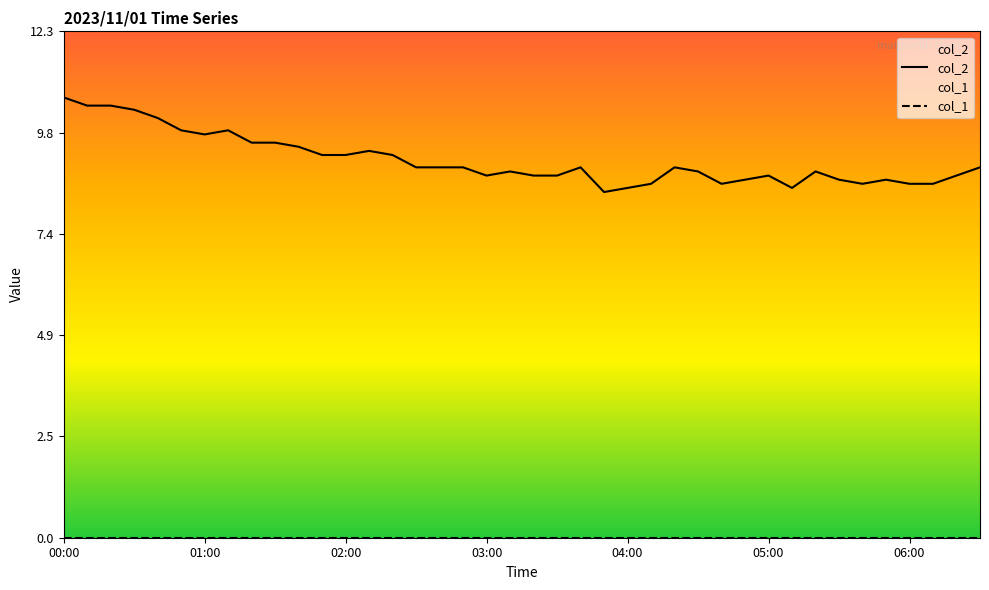

At which category does col_2 reach its first local peak?

7